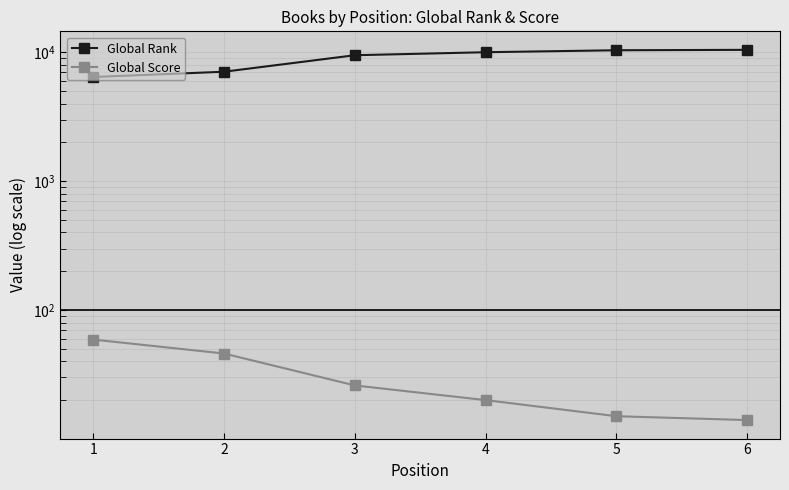

Reading left to right, what are all the values shown in this chart?

Global Rank: 1=6436	2=7073	3=9498	4=10023	5=10383	6=10458
Global Score: 1=59	2=46	3=26	4=20	5=15	6=14